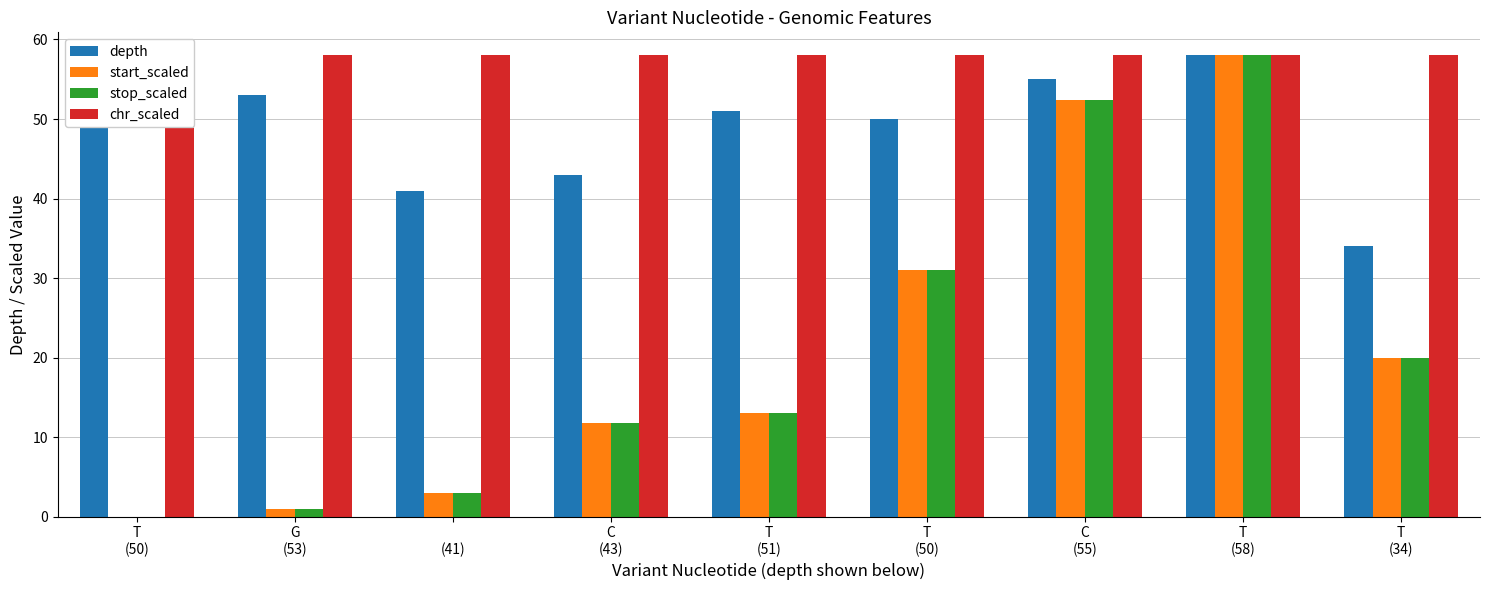

Read the depth value at G
(53).

53.0